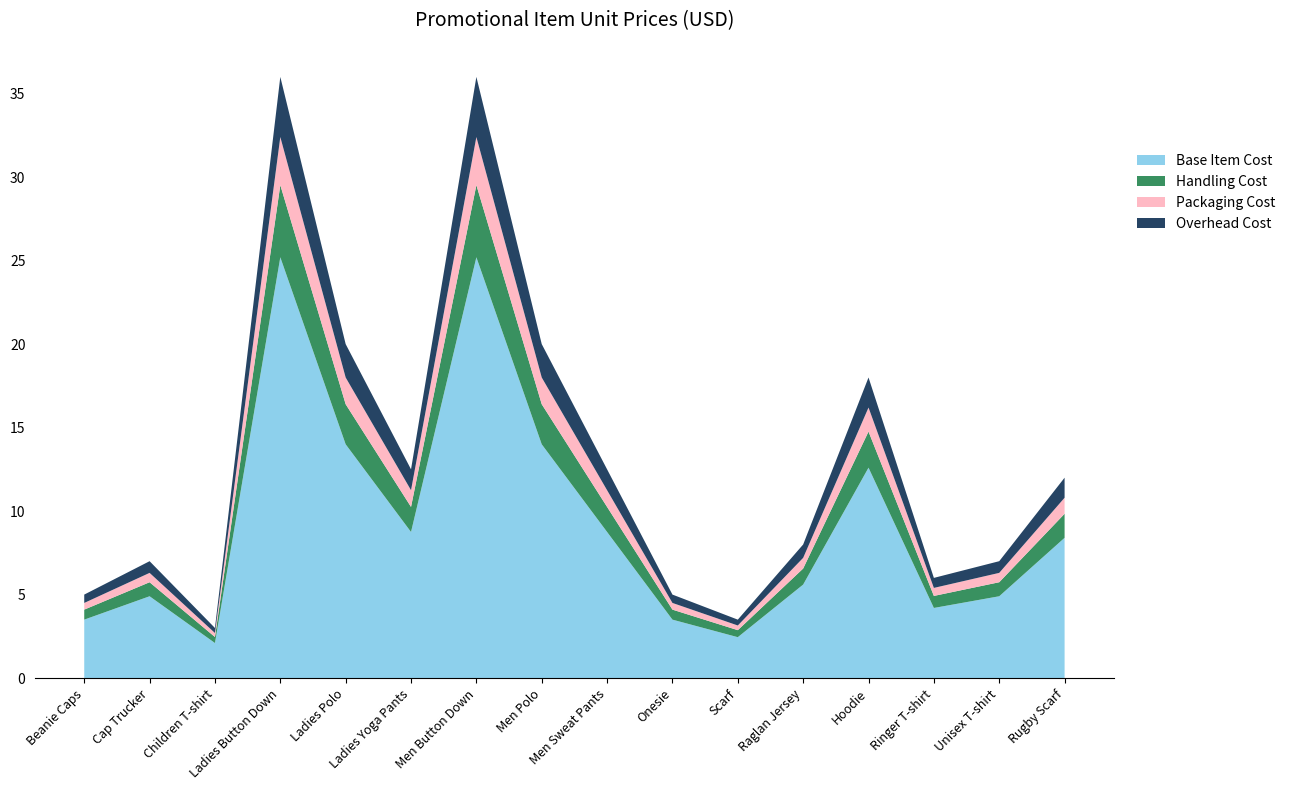

What is the minimum value for Base Item Cost?

2.1